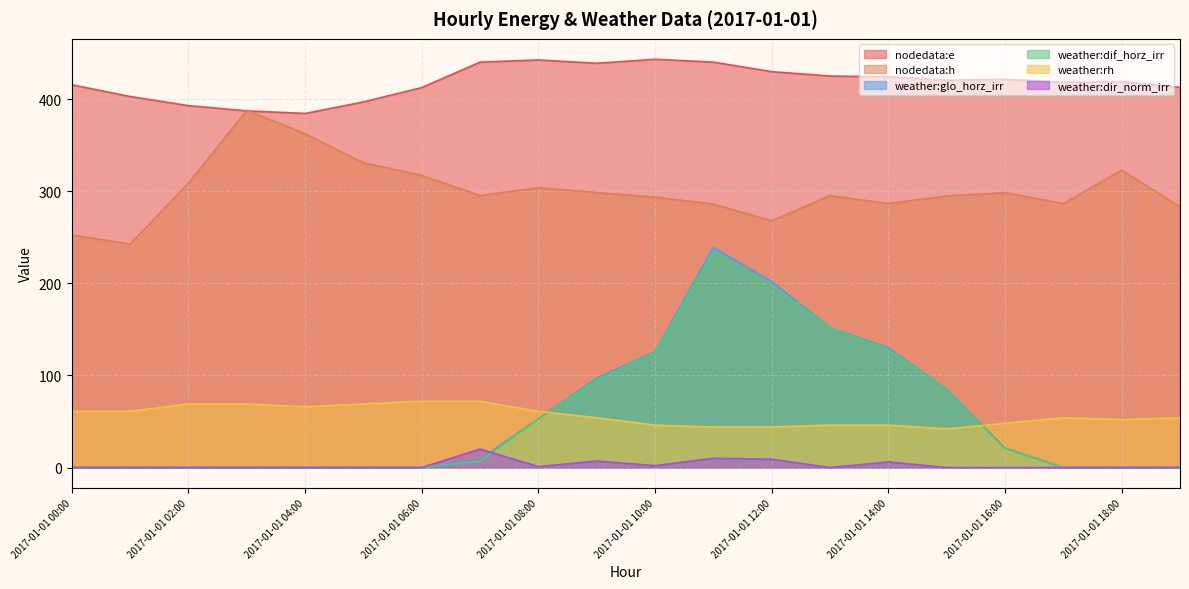

At how many categories does at least one series exceed 65?

20